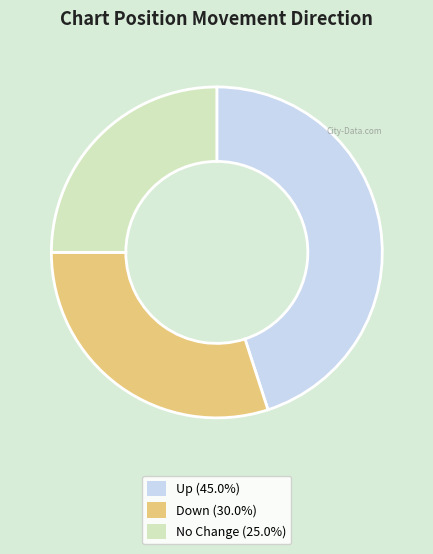

Is the sum of Up (45.0%) and No Change (25.0%) greater than half?

Yes